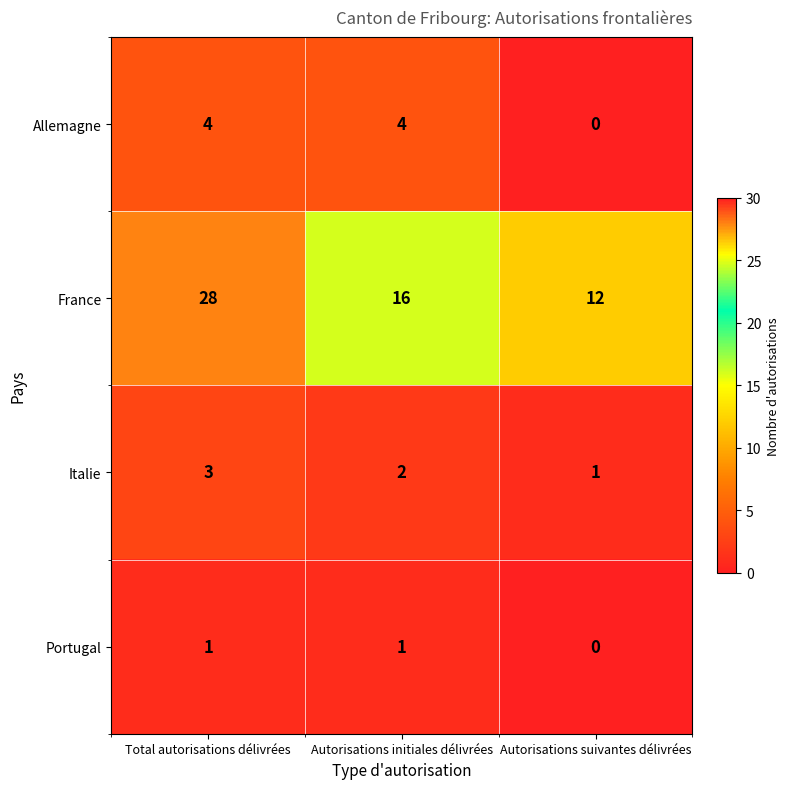

Reading right to left, transcribe all the data shown in this chart.

Allemagne: 0	4	4
France: 12	16	28
Italie: 1	2	3
Portugal: 0	1	1